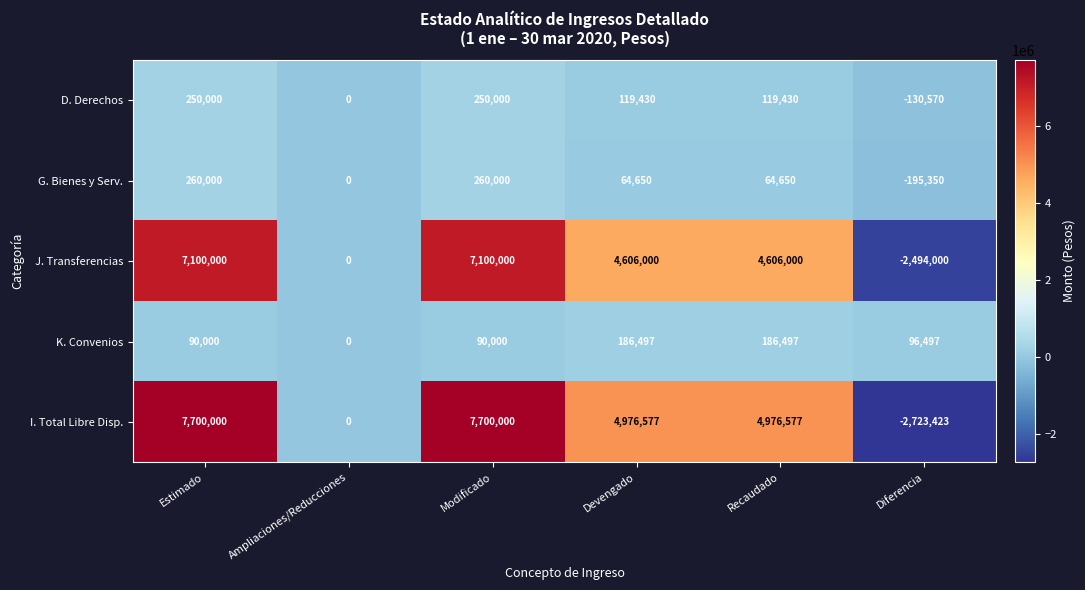

What is the minimum value shown in the chart?

-2723423